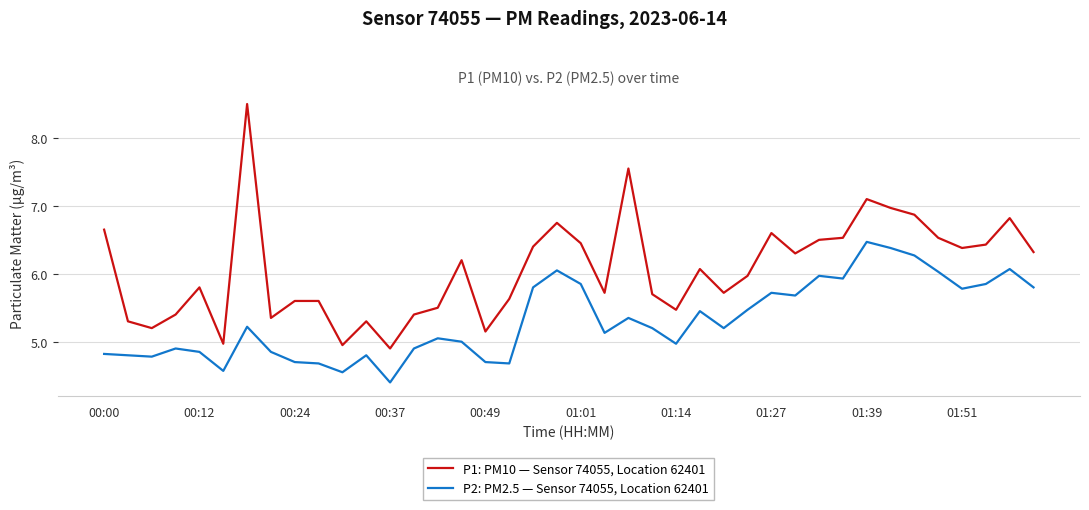

Which series has the largest total across all categories?

P1: PM10 — Sensor 74055, Location 62401